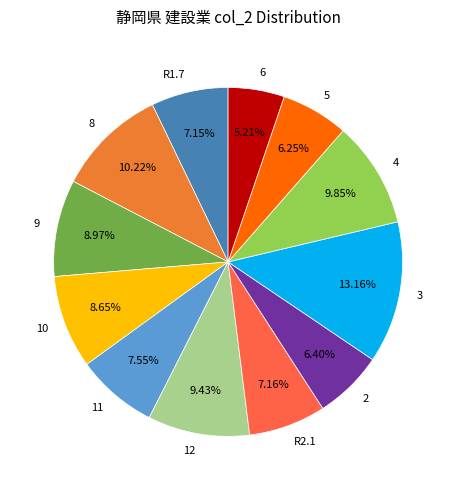

Which has a higher value, 2 or 8?

8